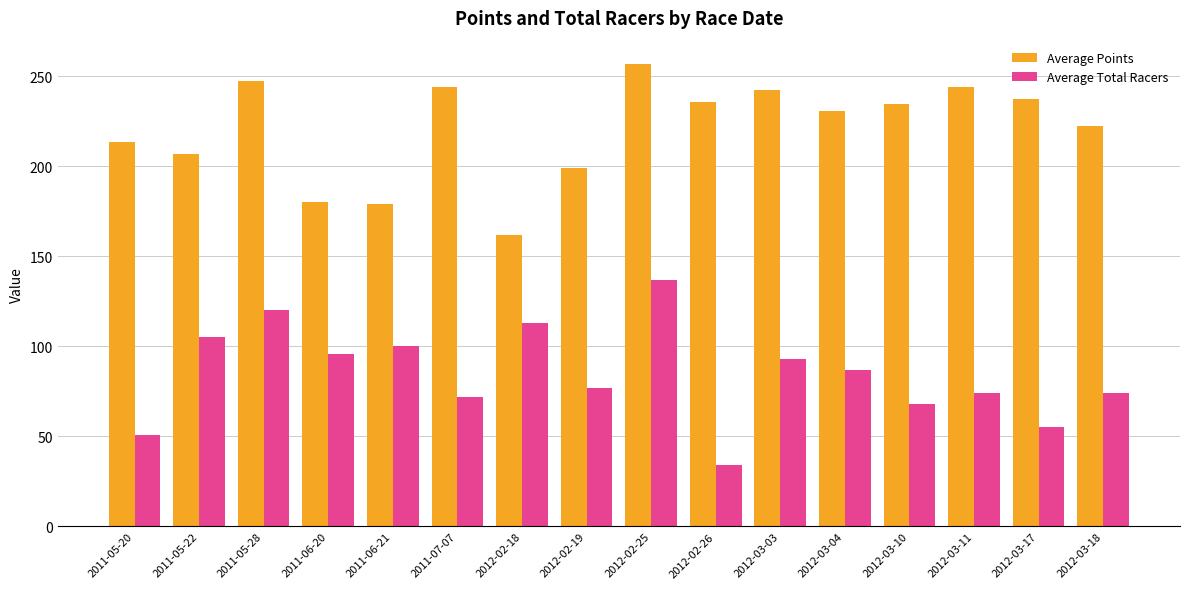

How many bars are there in total?

32